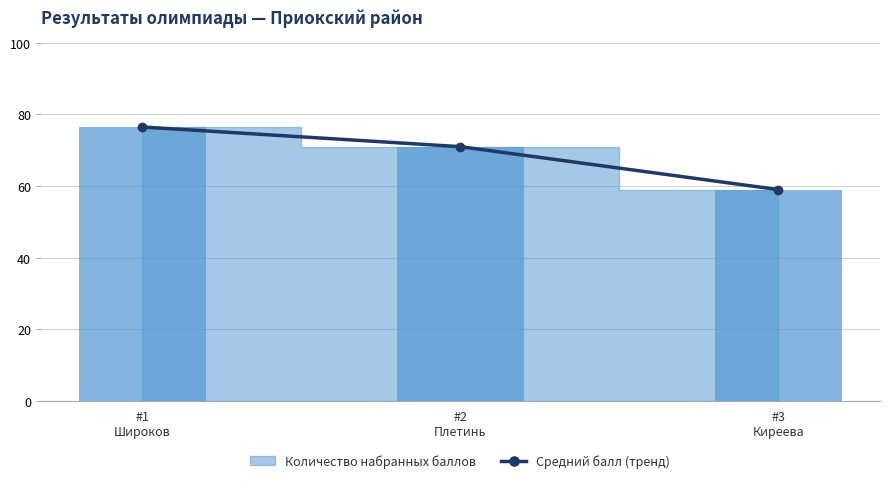

Where is the data nearest to the value 67?

#2
Плетинь